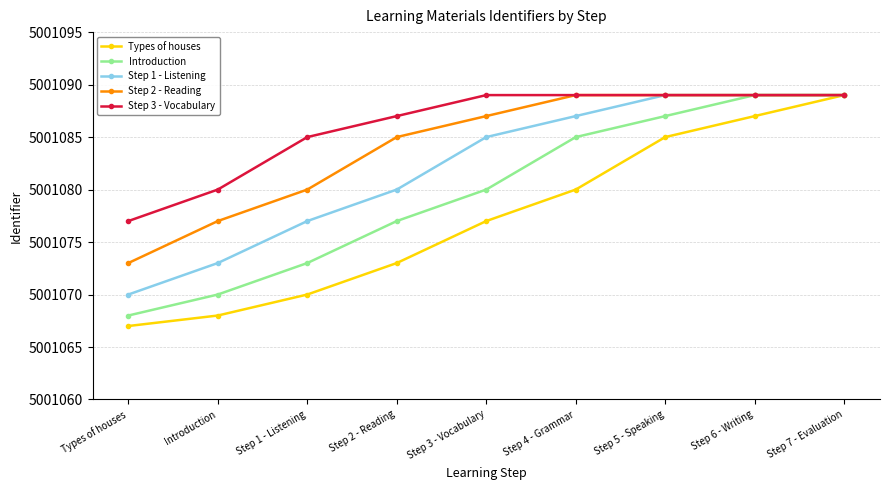

True or false: Step 1 - Listening has more than 2 interior local peaks.

False